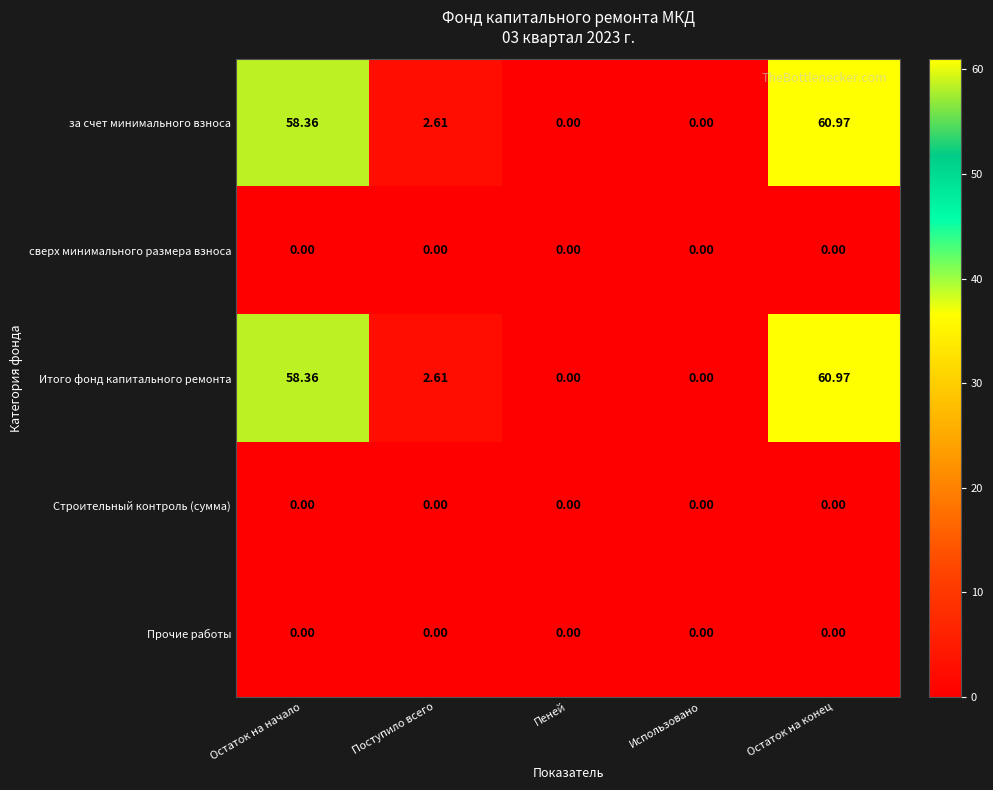

Which category has the highest value across all series?

Остаток на конец